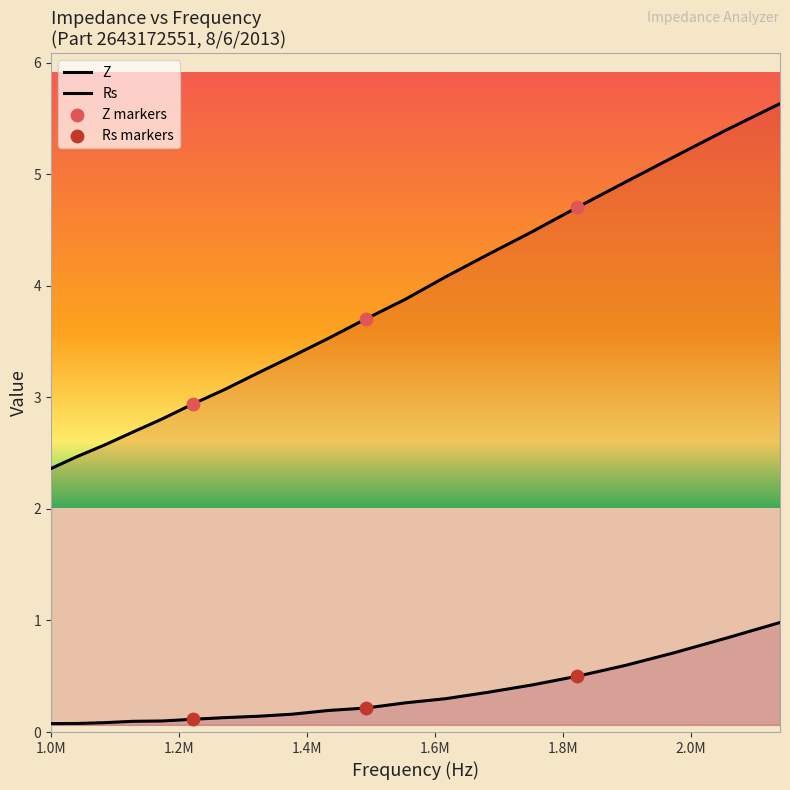

Which series reaches the minimum Y coordinate?

Rs